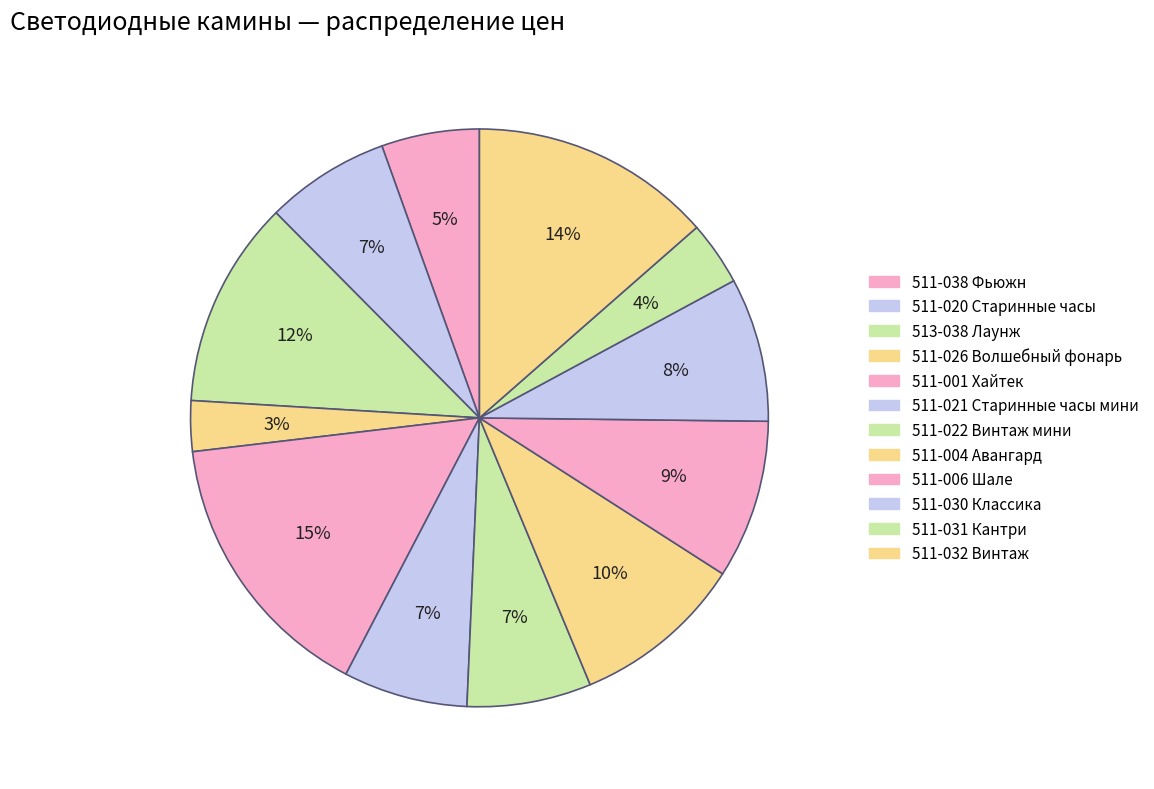

Count the number of slices in the pie.

12